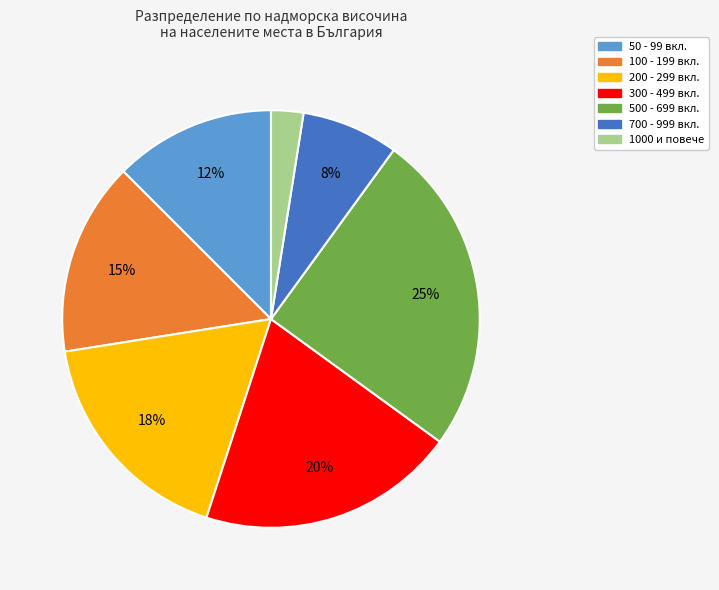

How many slices are in this pie chart?

7